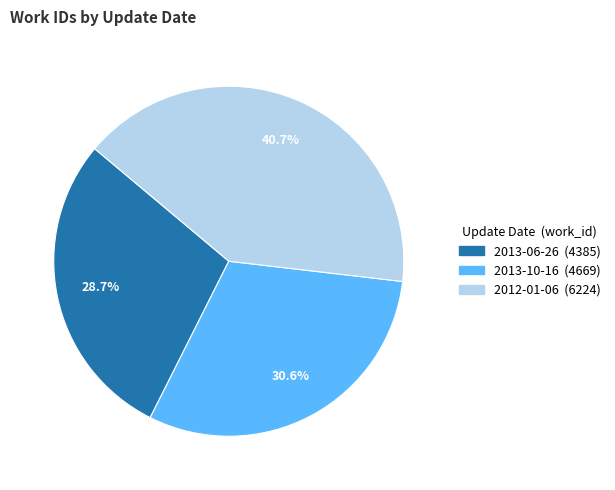

Between 2012-01-06 and 2013-10-16, which is larger?

2012-01-06